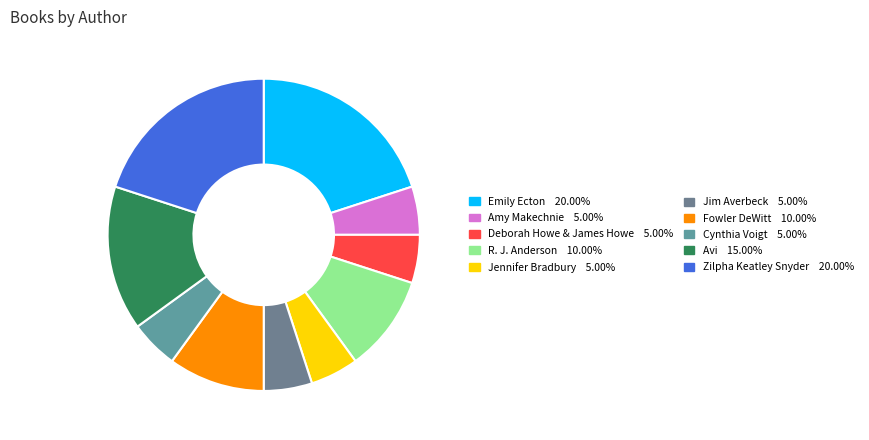

How many slices are in this pie chart?

10